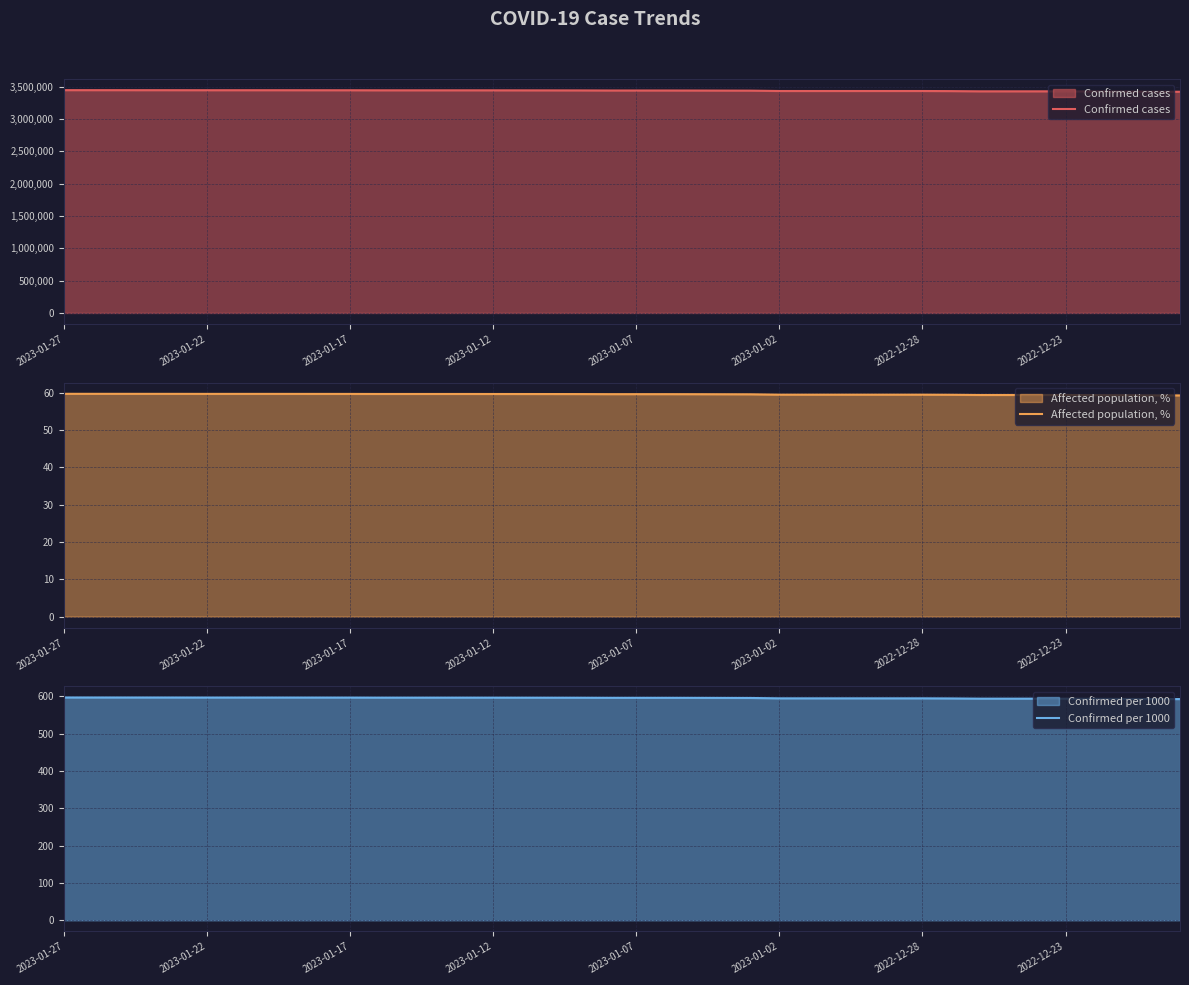

Reading left to right, what are all the values shown in this chart?

Confirmed cases: 3445821.0	3445643.0	3445457.0	3445304.0	3445118.0	3444735.0	3444735.0	3444735.0	3444556.0	3444329.0	3444124.0	3443287.0	3443287.0	3443287.0	3443287.0	3442972.0	3442612.0	3442231.0	3441737.0	3440519.0	3440519.0	3440519.0	3439956.0	3439086.0	3438226.0	3432465.0	3432465.0	3432465.0	3432465.0	3432465.0	3432465.0	3431002.0	3427640.0	3427640.0	3427640.0	3427640.0	3425840.0	3424109.0	3422229.0	3421022.0
Affected population, %: 59.7	59.7	59.7	59.7	59.7	59.7	59.7	59.7	59.7	59.7	59.7	59.7	59.7	59.7	59.7	59.7	59.6	59.6	59.6	59.6	59.6	59.6	59.6	59.6	59.6	59.5	59.5	59.5	59.5	59.5	59.5	59.4	59.4	59.4	59.4	59.4	59.4	59.3	59.3	59.3
Confirmed per 1000: 597.0	597.0	596.9	596.9	596.9	596.8	596.8	596.8	596.8	596.7	596.7	596.6	596.6	596.6	596.6	596.5	596.4	596.4	596.3	596.1	596.1	596.1	596.0	595.8	595.7	594.7	594.7	594.7	594.7	594.7	594.7	594.4	593.9	593.9	593.9	593.9	593.5	593.2	592.9	592.7